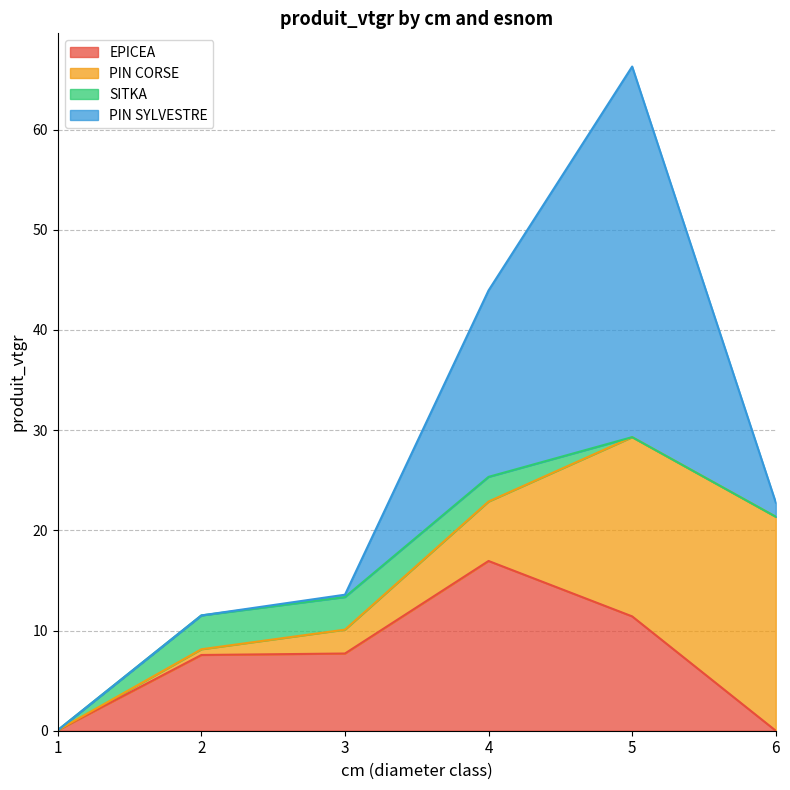

Does the chart display data point markers on the line(s)?

No